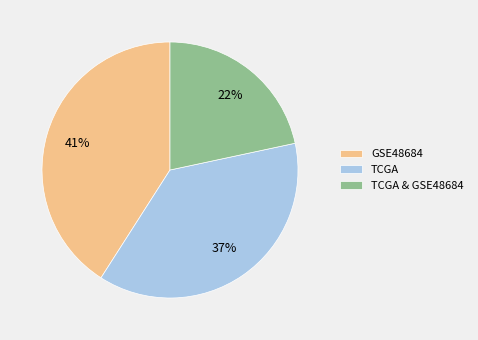

Does TCGA account for over 50% of the chart?

No